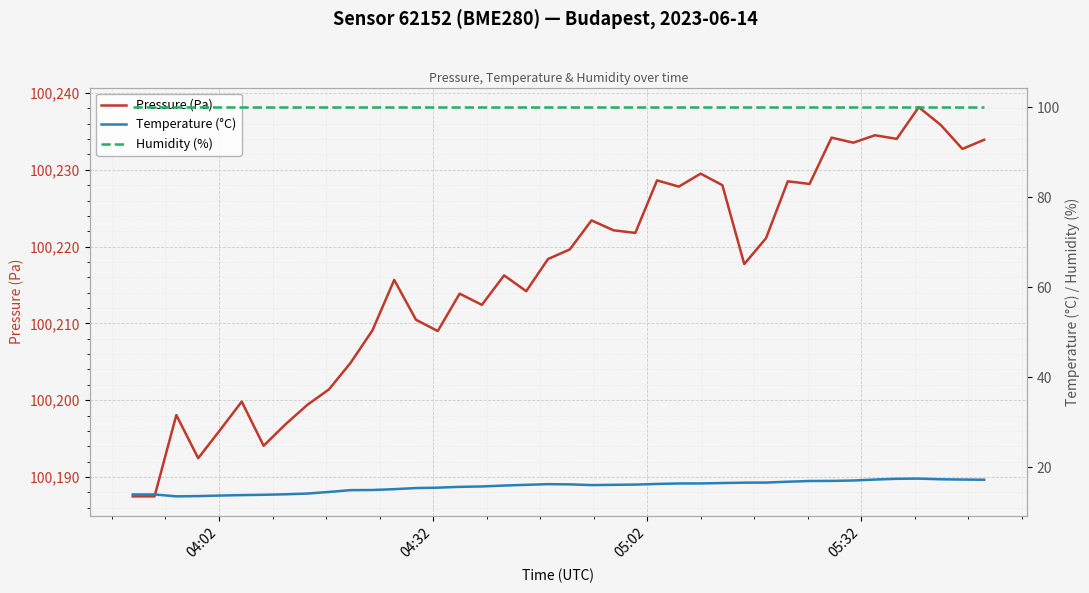

What is the lowest value of the Pressure (Pa) series?

100187.5